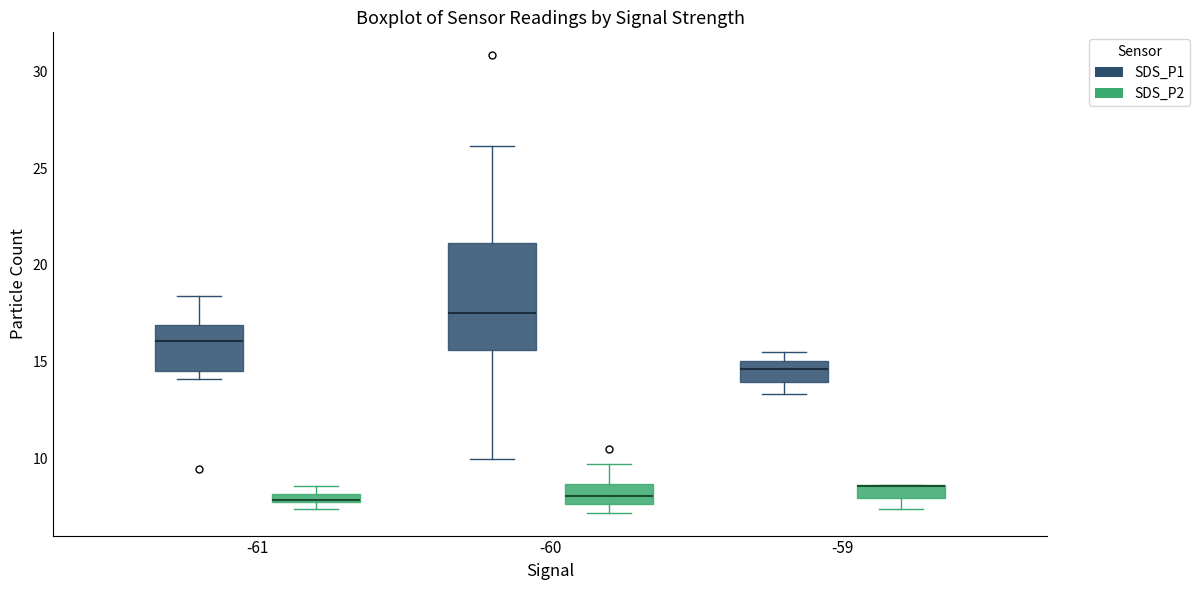

Comparing the boxes themselves (not the whiskers), which one is the tallest?

-60 (SDS_P1)